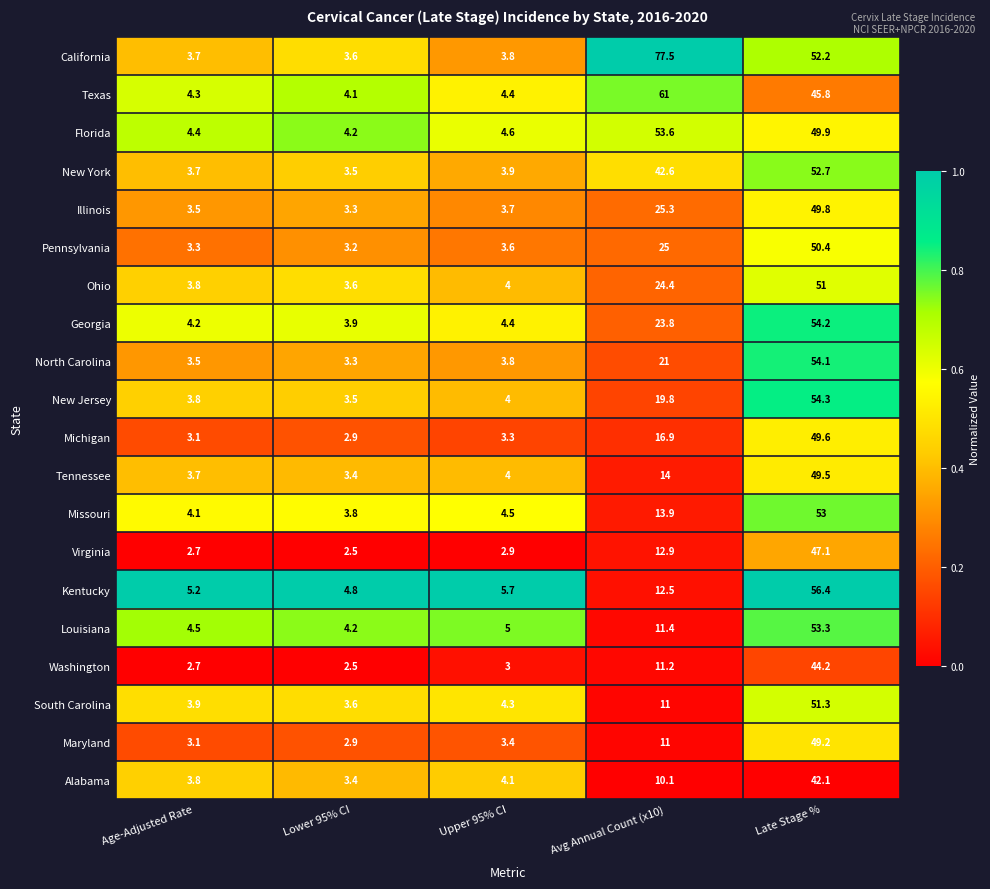

Which series has the widest spread of values?

California